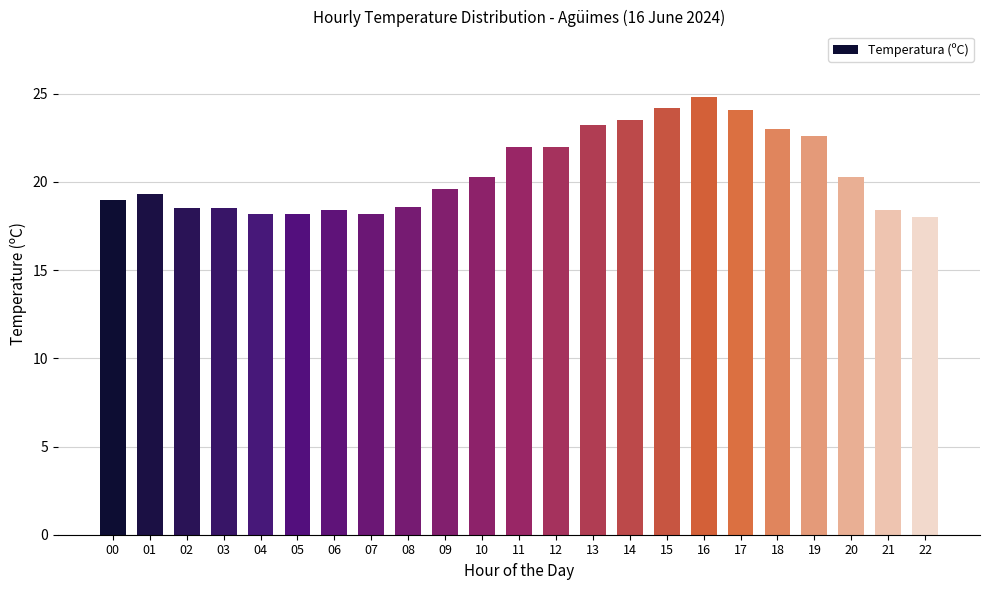

Is it true that the value at 17 is 24.1?

True